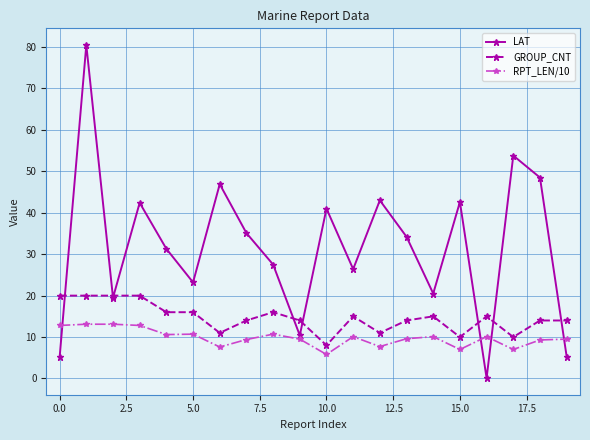

After their last crossing, which series has the higher values: RPT_LEN/10 or LAT?

RPT_LEN/10